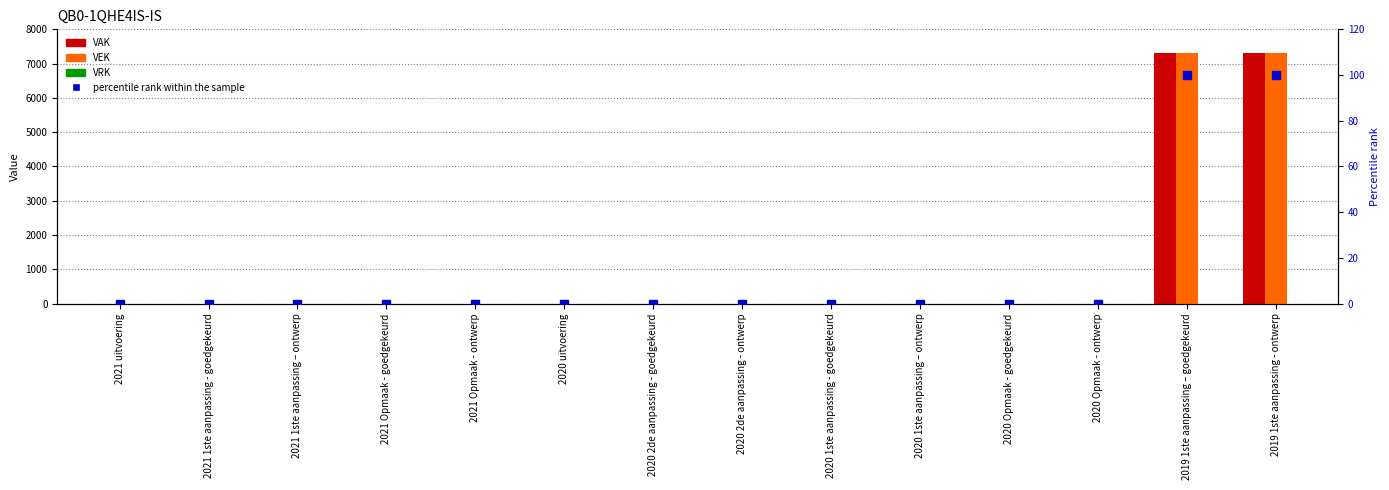

Reading left to right, list all the values displayed in this chart.

VAK: 0	0	0	0	0	0	0	0	0	0	0	0	7300	7300
VEK: 0	0	0	0	0	0	0	0	0	0	0	0	7300	7300
VRK: 0	0	0	0	0	0	0	0	0	0	0	0	0	0
percentile rank within the sample: 0	0	0	0	0	0	0	0	0	0	0	0	100	100